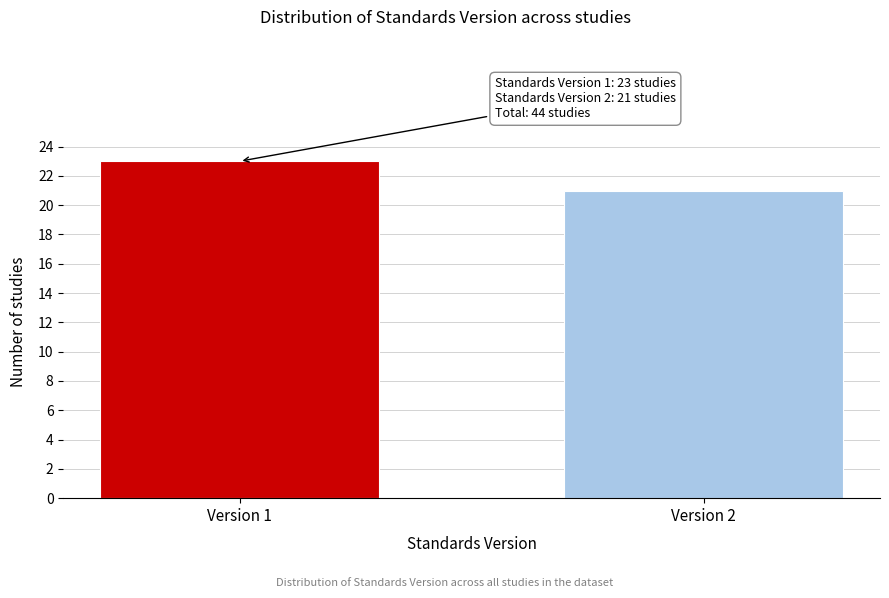

Reading left to right, transcribe all the data shown in this chart.

Version 1=23	Version 2=21